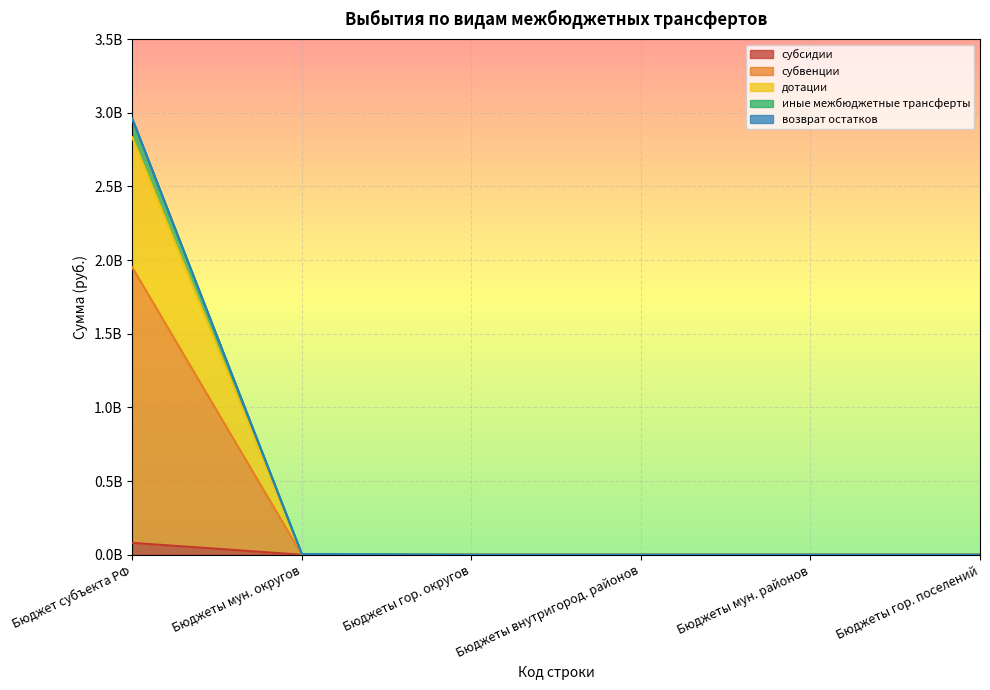

True or false: субсидии and возврат остатков intersect in this chart.

False